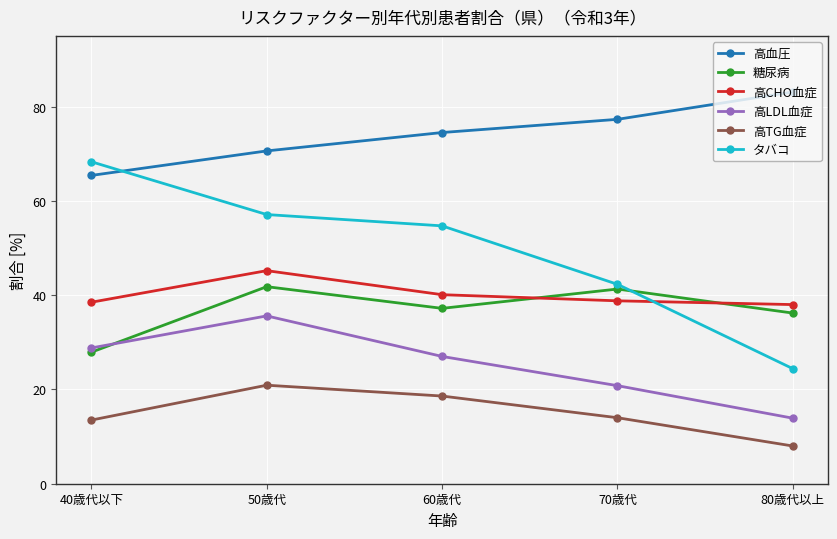

The 高LDL血症 series shows 36.9 at 60歳代. True or false?

False